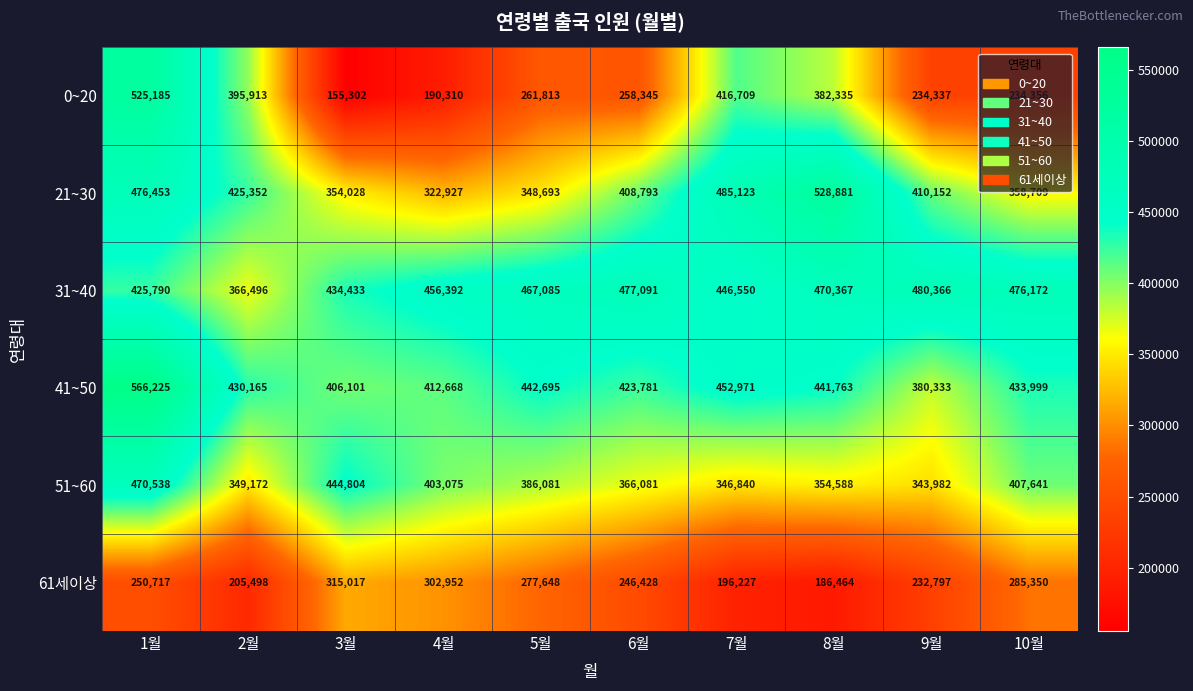

At which label is 51~60 closest to 407260?

10월